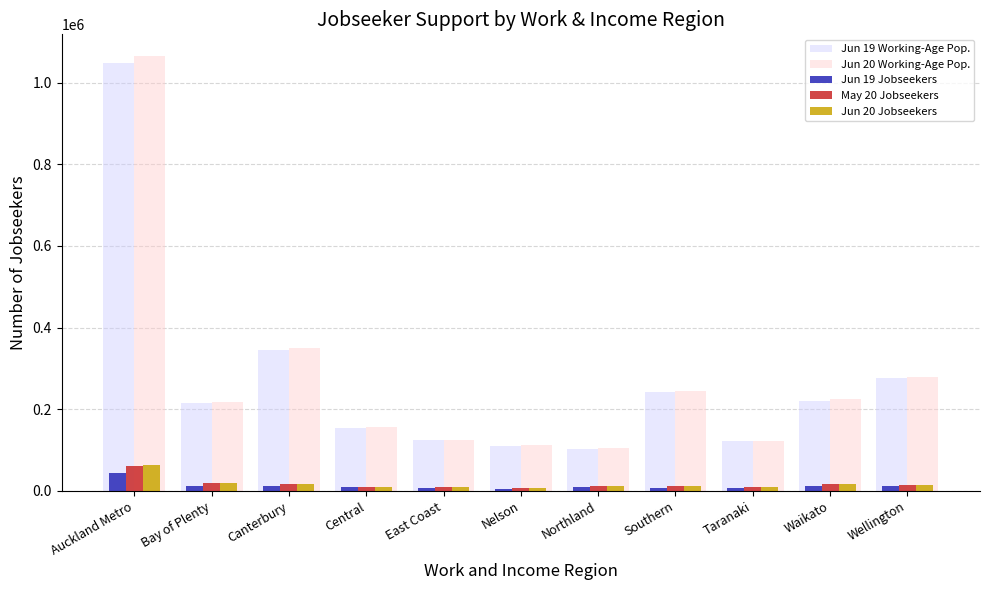

What is the greatest value displayed?

1065020